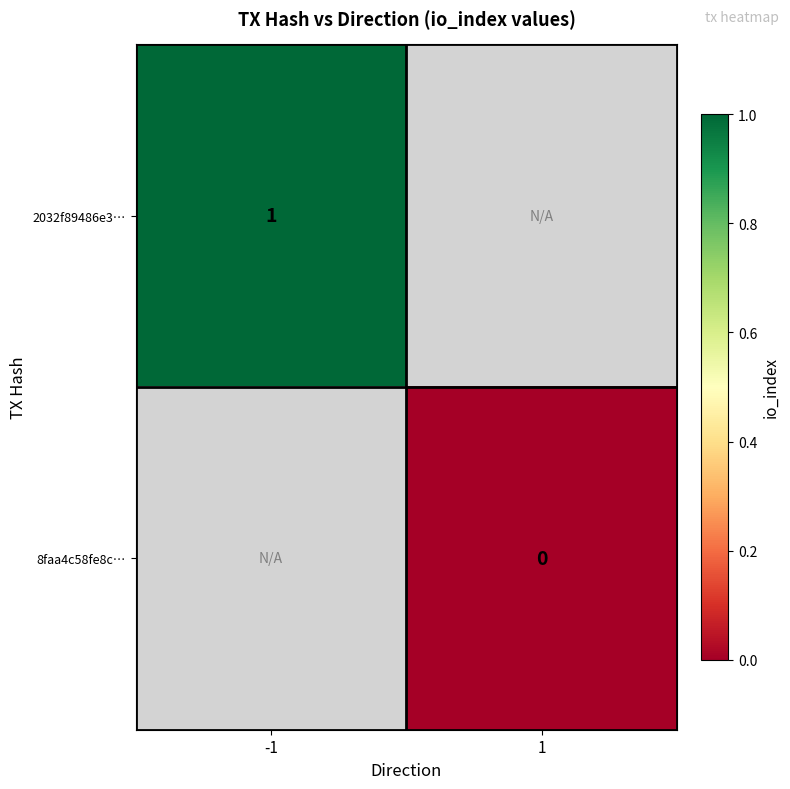

Is it true that 2032f89486e3… equals 1 at -1?

True